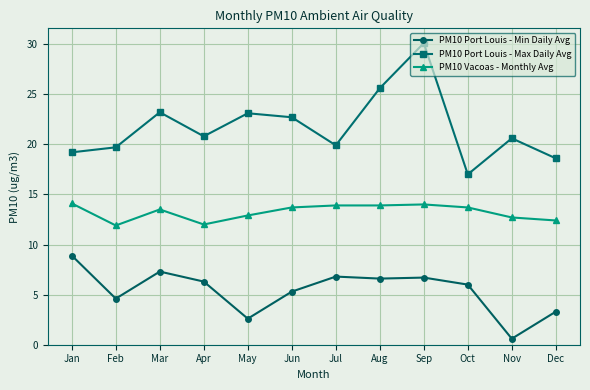

Is it true that PM10 Port Louis - Min Daily Avg equals 6.3 at Apr?

True